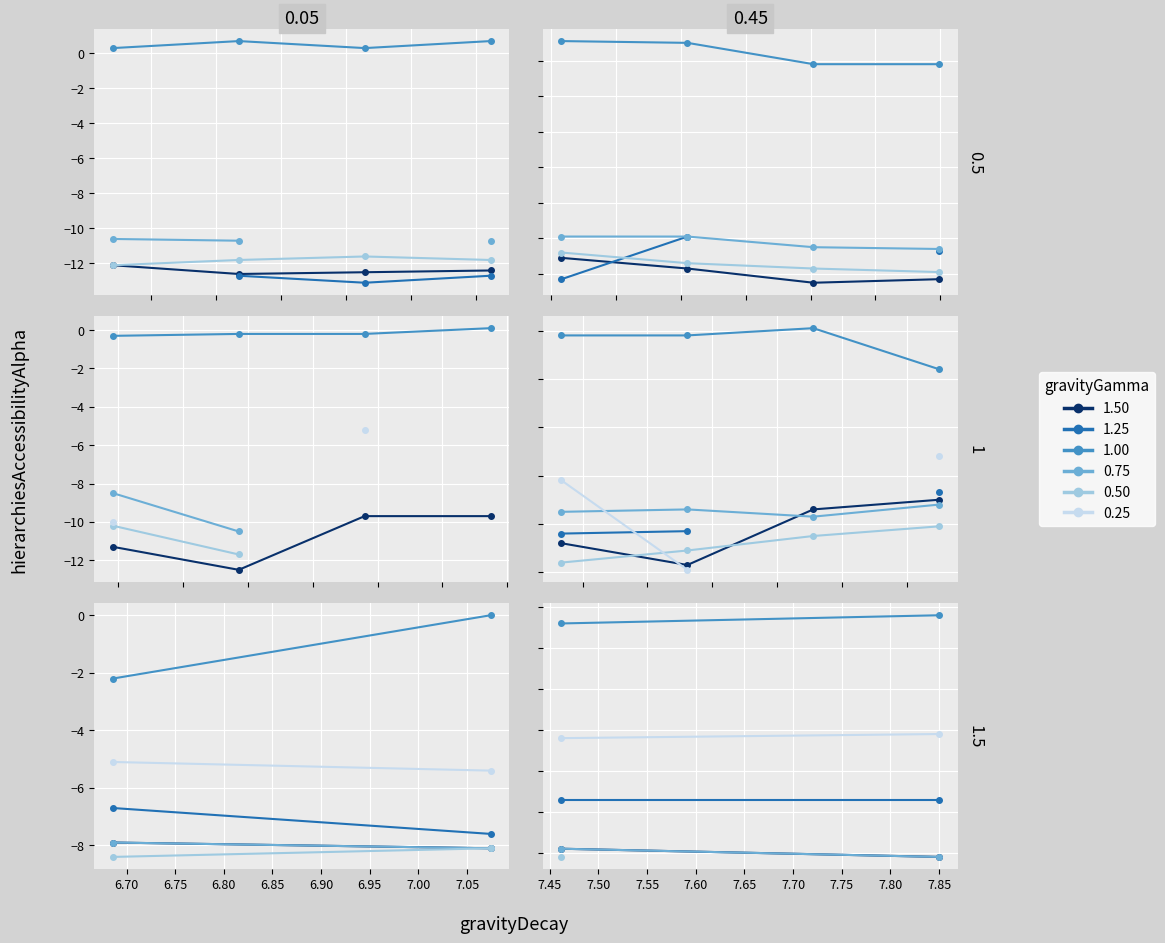

Which has a higher value, 6.65 or 6.70?

6.65